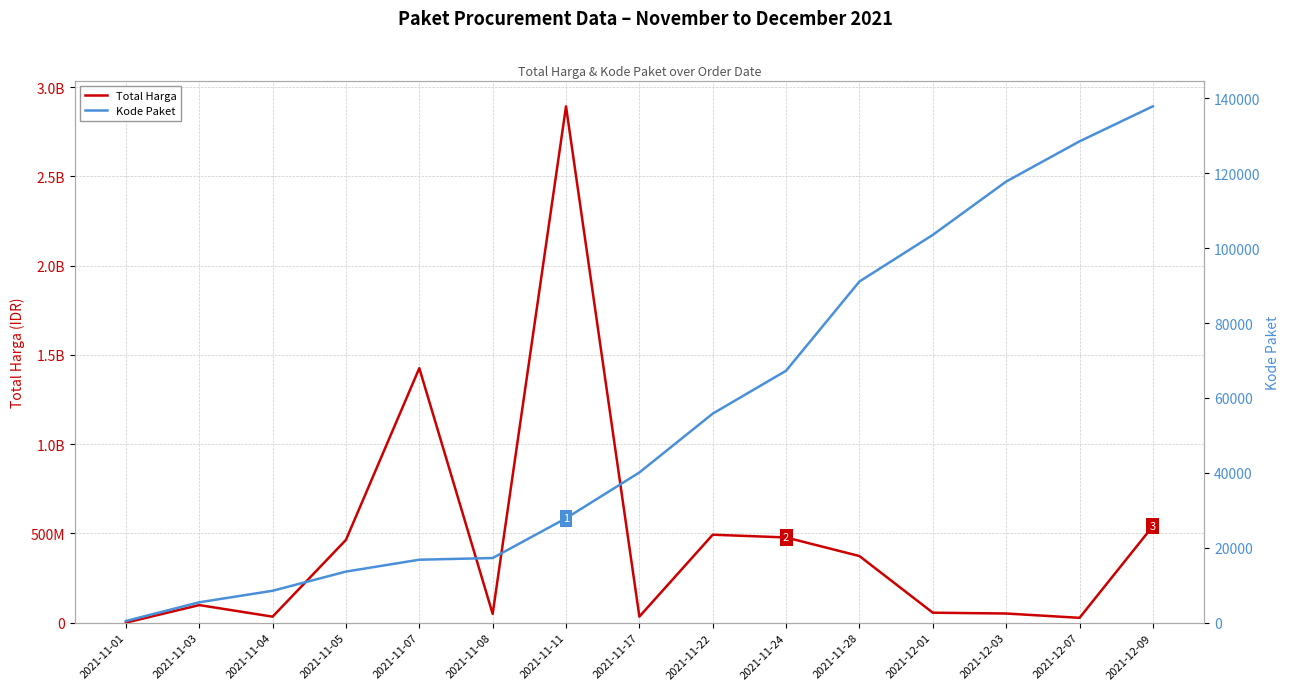

Reading right to left, what are all the values shown in this chart?

Total Harga: 2021-12-09=541071000	2021-12-07=27412000	2021-12-03=51601000	2021-12-01=56152800	2021-11-28=373404000	2021-11-24=477600000	2021-11-22=493000000	2021-11-17=34292000	2021-11-11=2892122000	2021-11-08=49730040	2021-11-07=1425867900	2021-11-05=464002100	2021-11-04=34000000	2021-11-03=98772570	2021-11-01=333600
Kode Paket: 2021-12-09=137876	2021-12-07=128516	2021-12-03=117783	2021-12-01=103541	2021-11-28=91101	2021-11-24=67279	2021-11-22=55826	2021-11-17=40112	2021-11-11=27891	2021-11-08=17272	2021-11-07=16823	2021-11-05=13652	2021-11-04=8530	2021-11-03=5449	2021-11-01=464